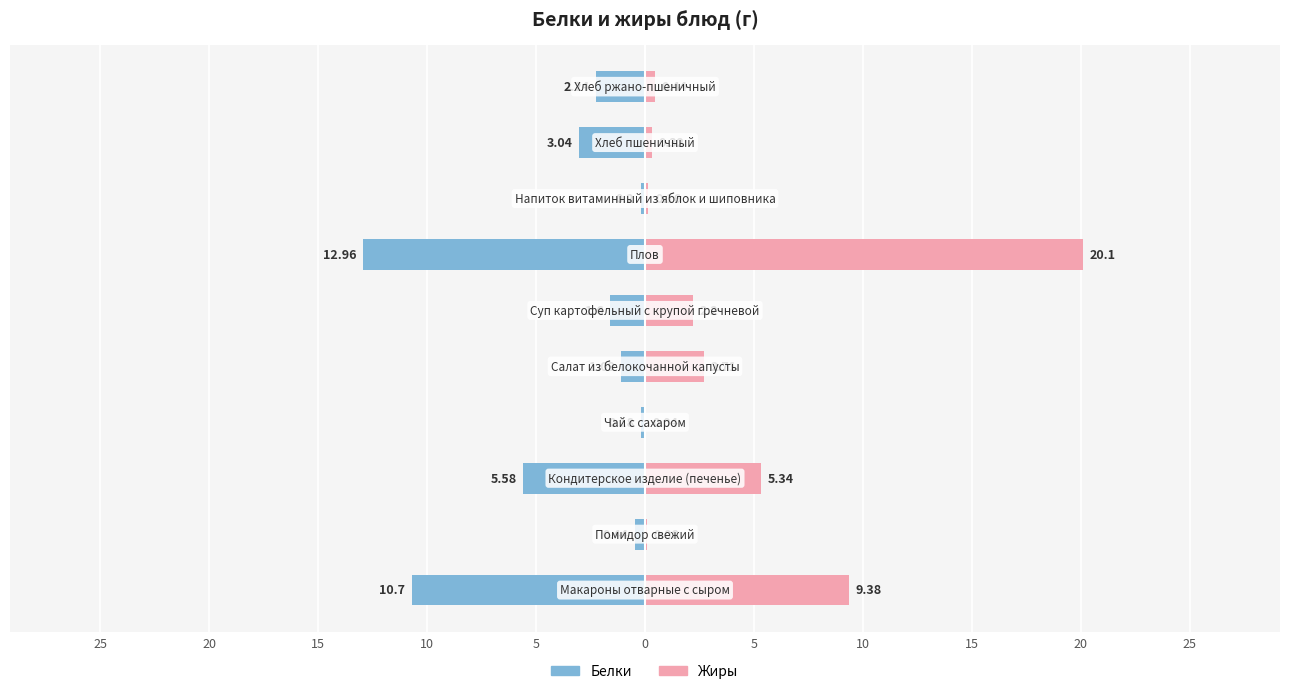

What is the average value of the Жиры series?

4.1